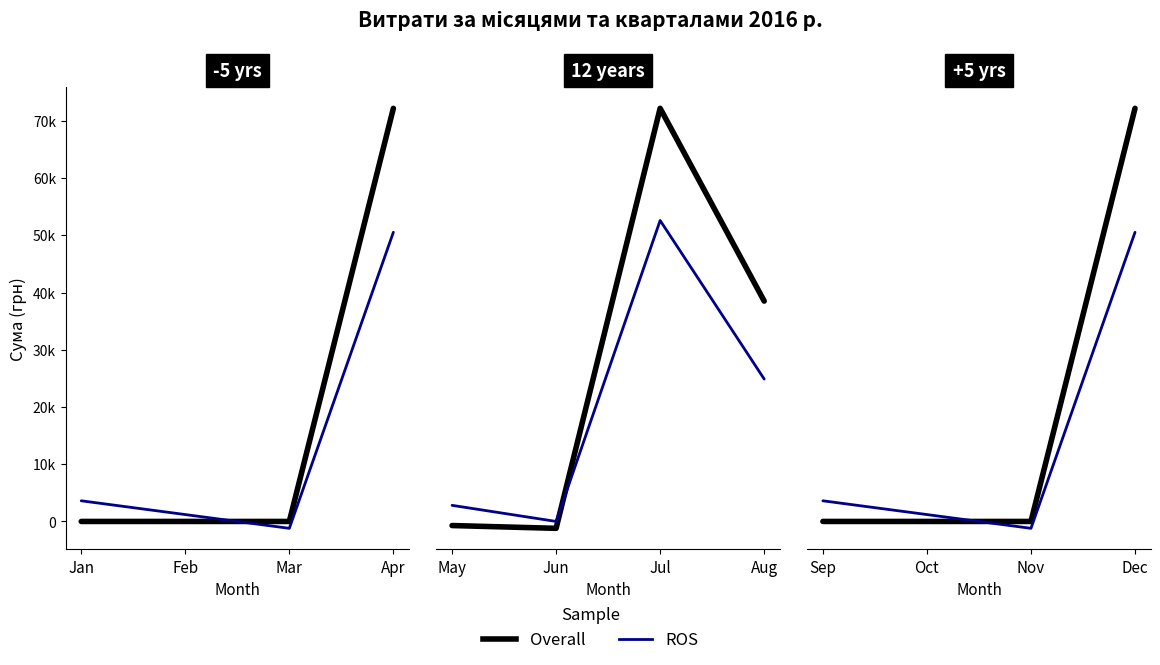

How many interior local valleys does the ROS series have?

1